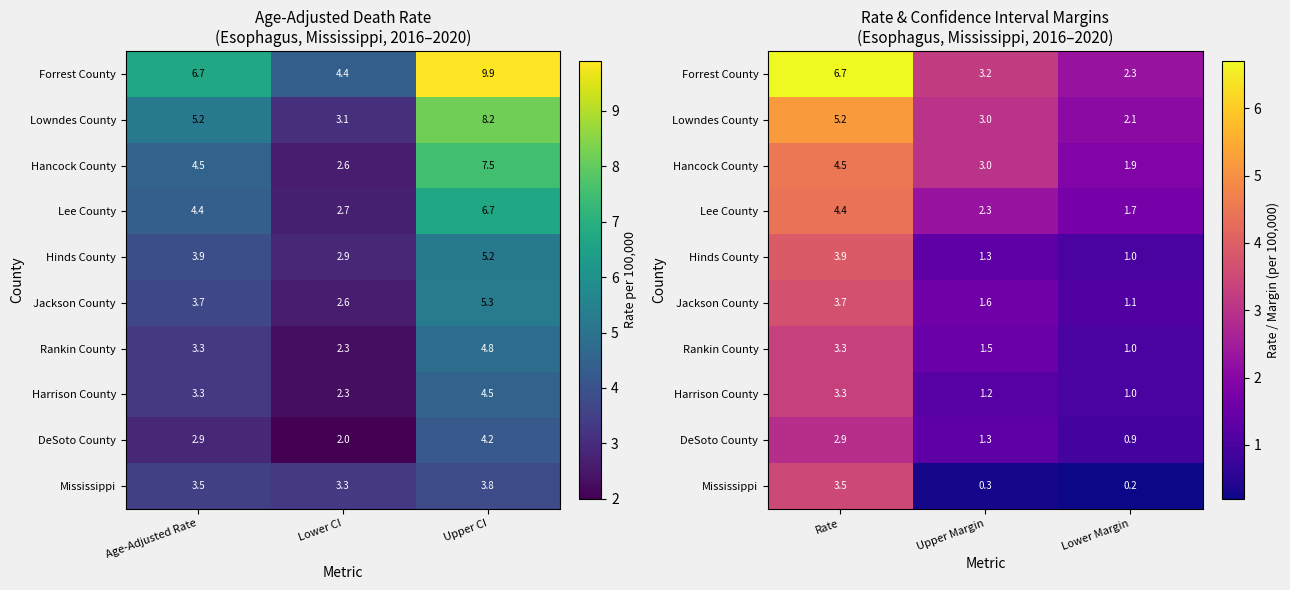

What is the difference between the maximum and second lowest values in the Lee County series?

2.1